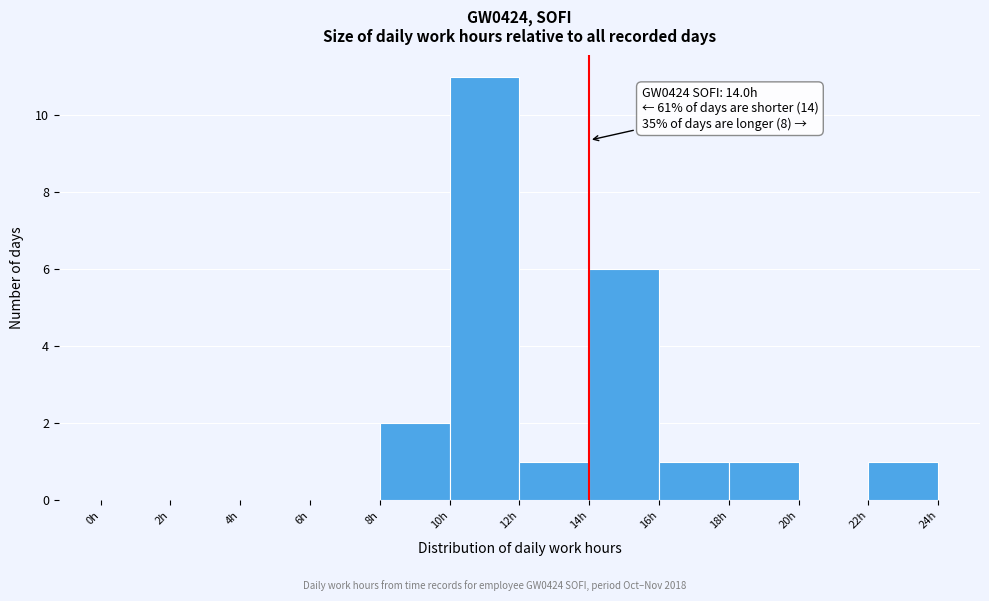

Which range on the x-axis has the tallest bar?

10 to 12